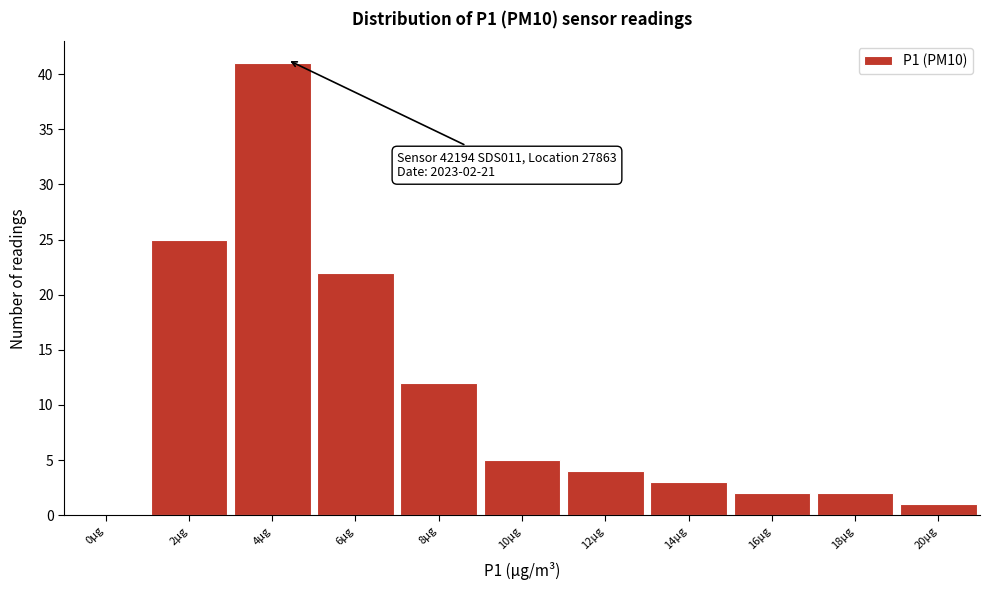

Reading left to right, extract all data points from this chart.

0µg=0	2µg=25	4µg=41	6µg=22	8µg=12	10µg=5	12µg=4	14µg=3	16µg=2	18µg=2	20µg=1